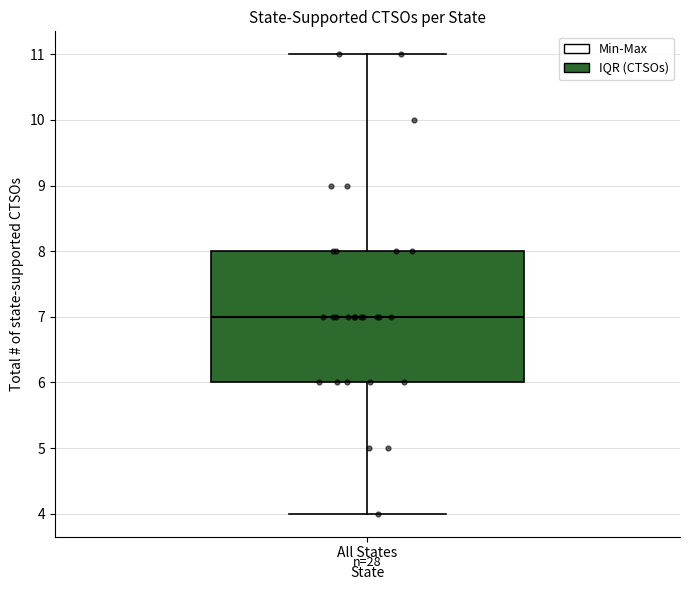

Transcribe this box plot: give where the median line is, the range the box spans, and where the two whiskers end, as read against the y-axis. The values are not printed on the chart, so give them approximately, as read against the axis.

median 7, box 6 to 8, whiskers 4 to 11